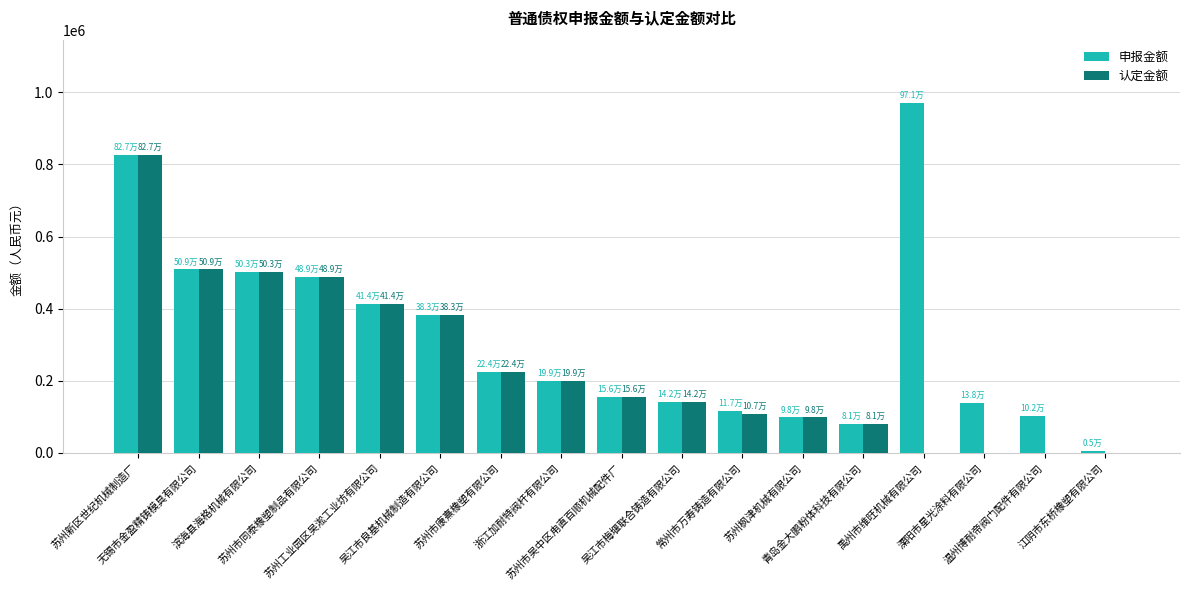

Does the chart contain stacked bars?

No